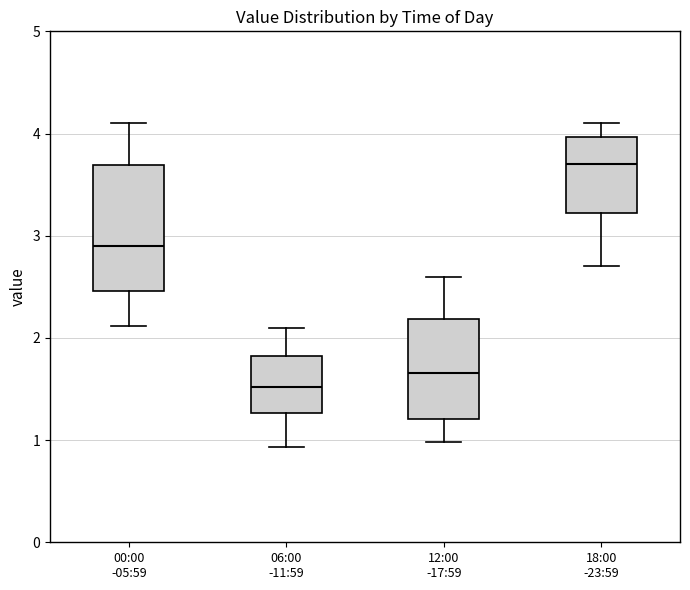

Comparing the boxes themselves (not the whiskers), which one is the tallest?

00:00 -05:59